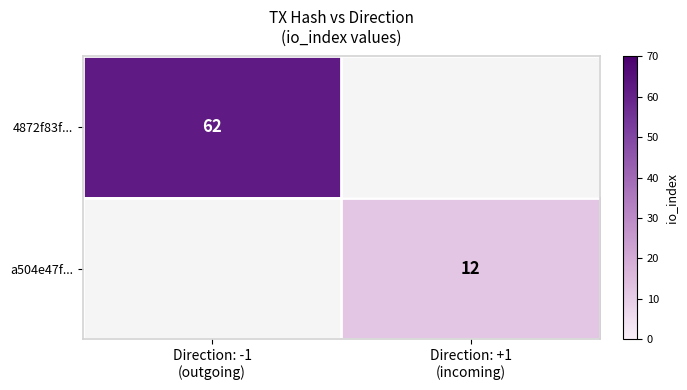

The a504e47f... series shows 4.6 at Direction: +1 (incoming). True or false?

False